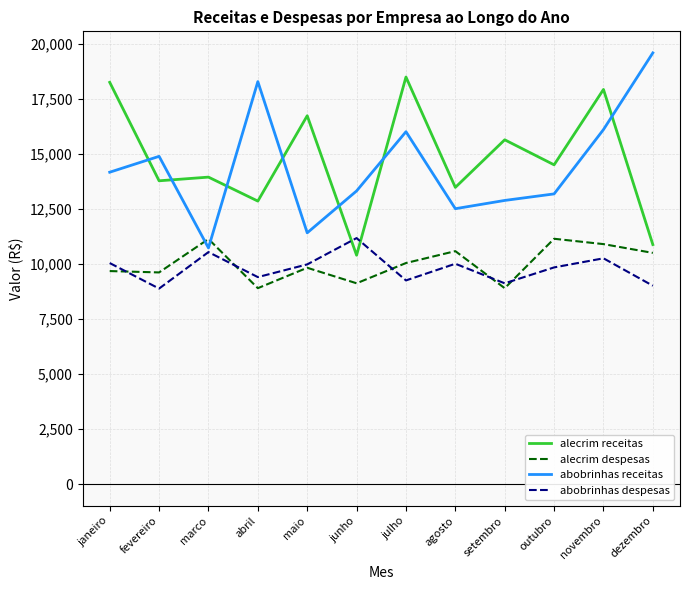

What value does the alecrim receitas series have at fevereiro?

13776